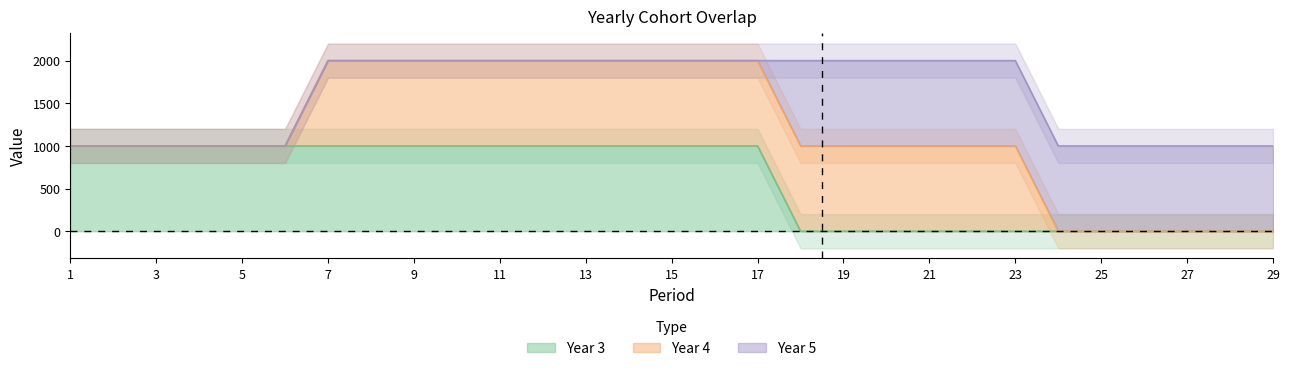

Is it true that Year 4 equals 426 at 28?

False